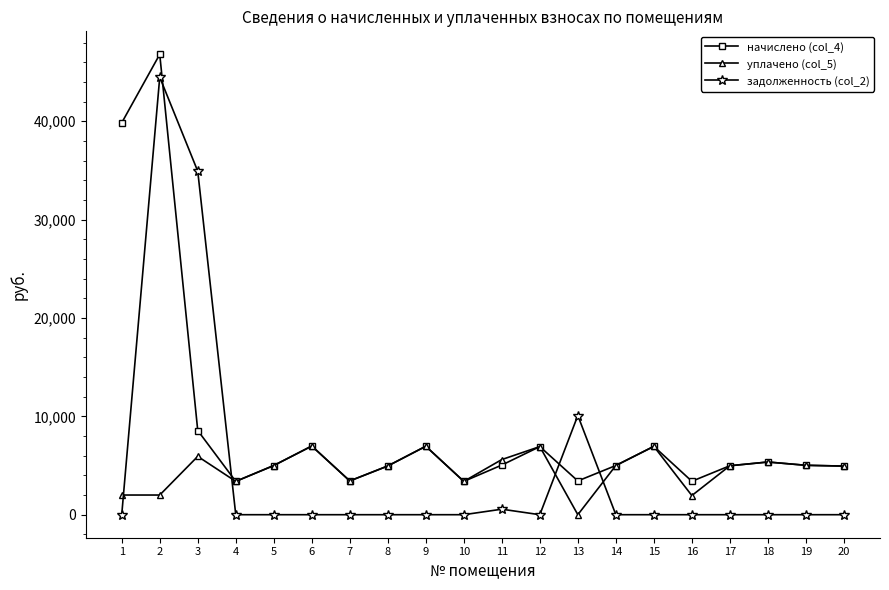

What is the lowest value of the начислено (col_4) series?

3386.9